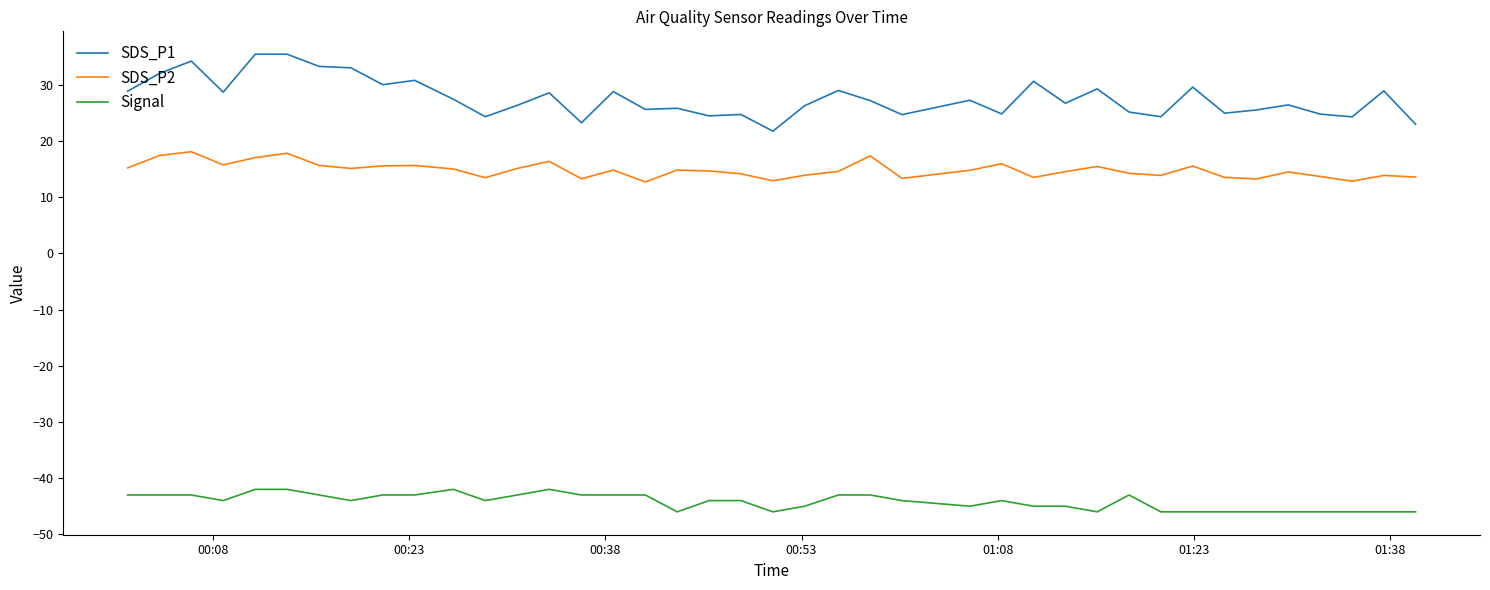

What is the difference between the maximum and minimum values in the Signal series?

4.0